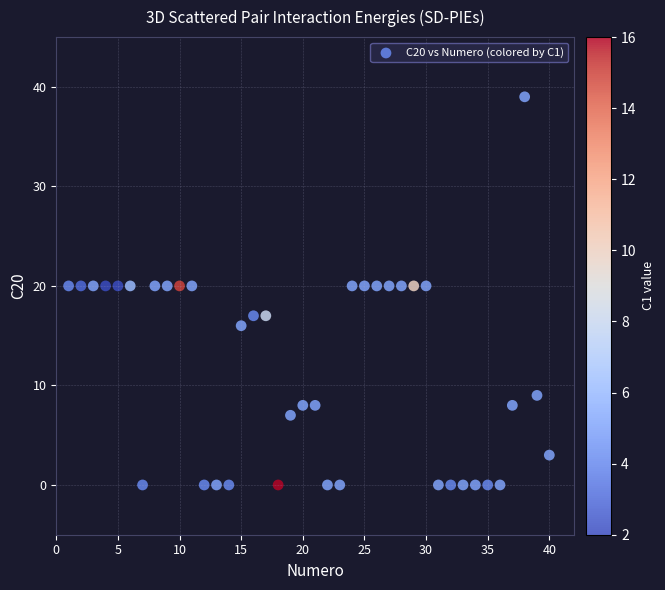

What is the range of Y values (max minus min)?

39